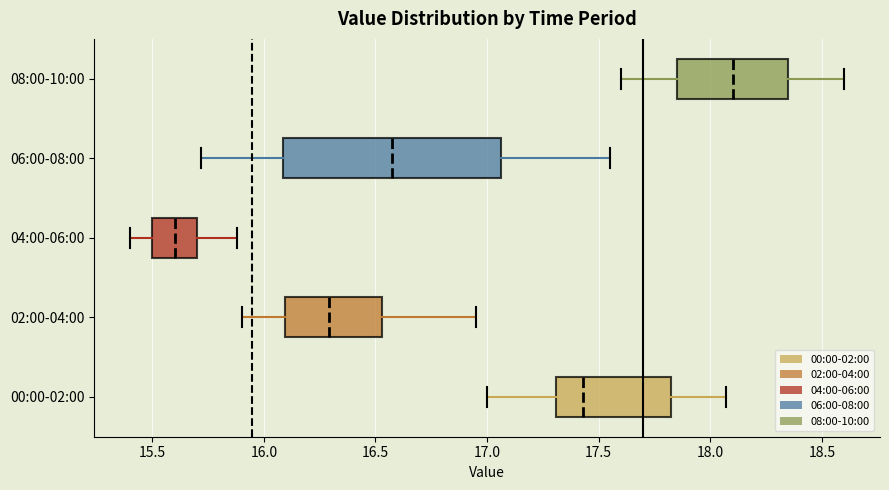

Which box is the widest, from its left edge to its right edge?

06:00-08:00